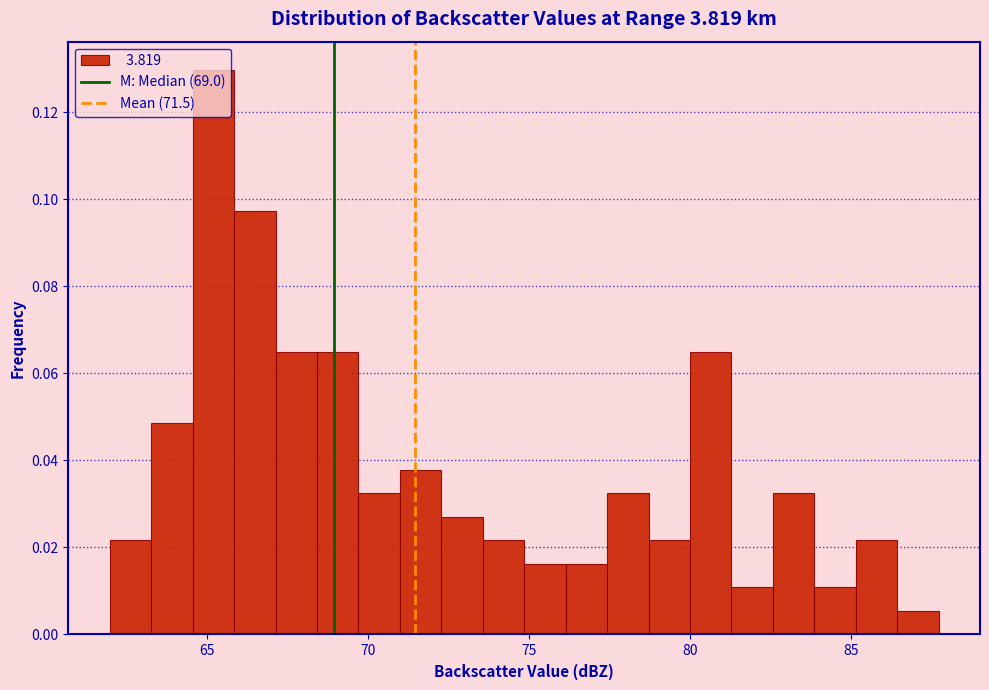

Read against the x-axis, roughly where is the centre of the tallest bar?

65.0